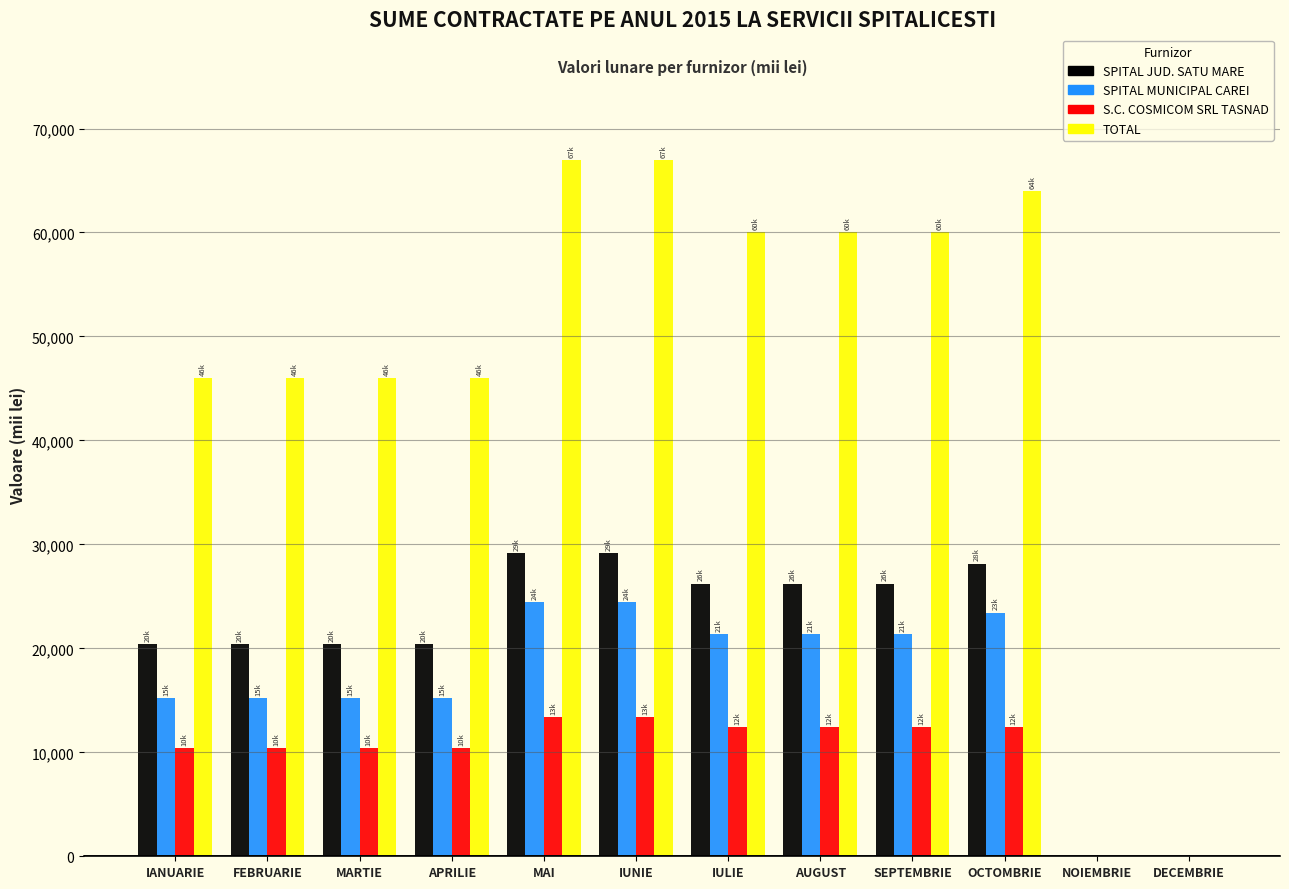

What is the sum of the TOTAL values at DECEMBRIE and IUNIE?

67000